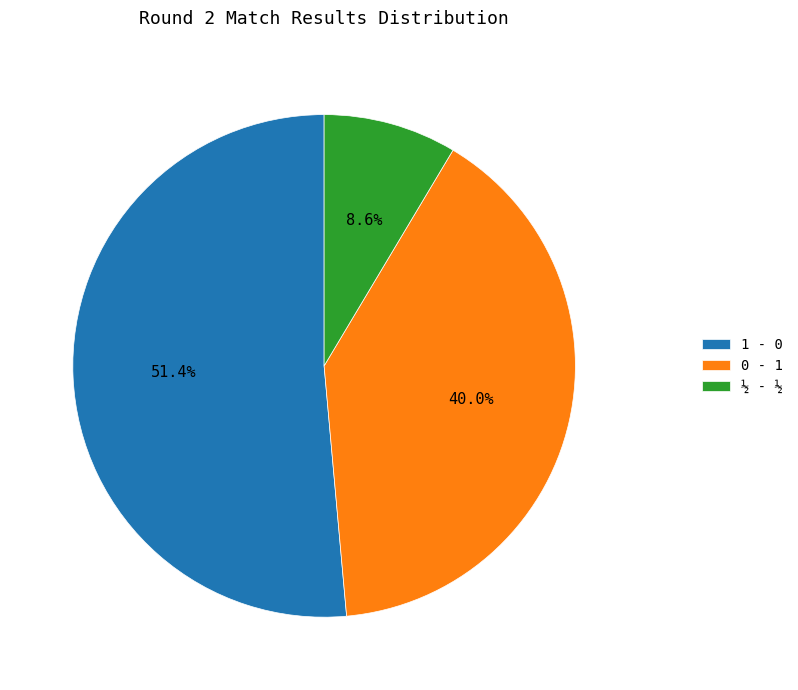

Does 0 - 1 represent more than half of the total?

No